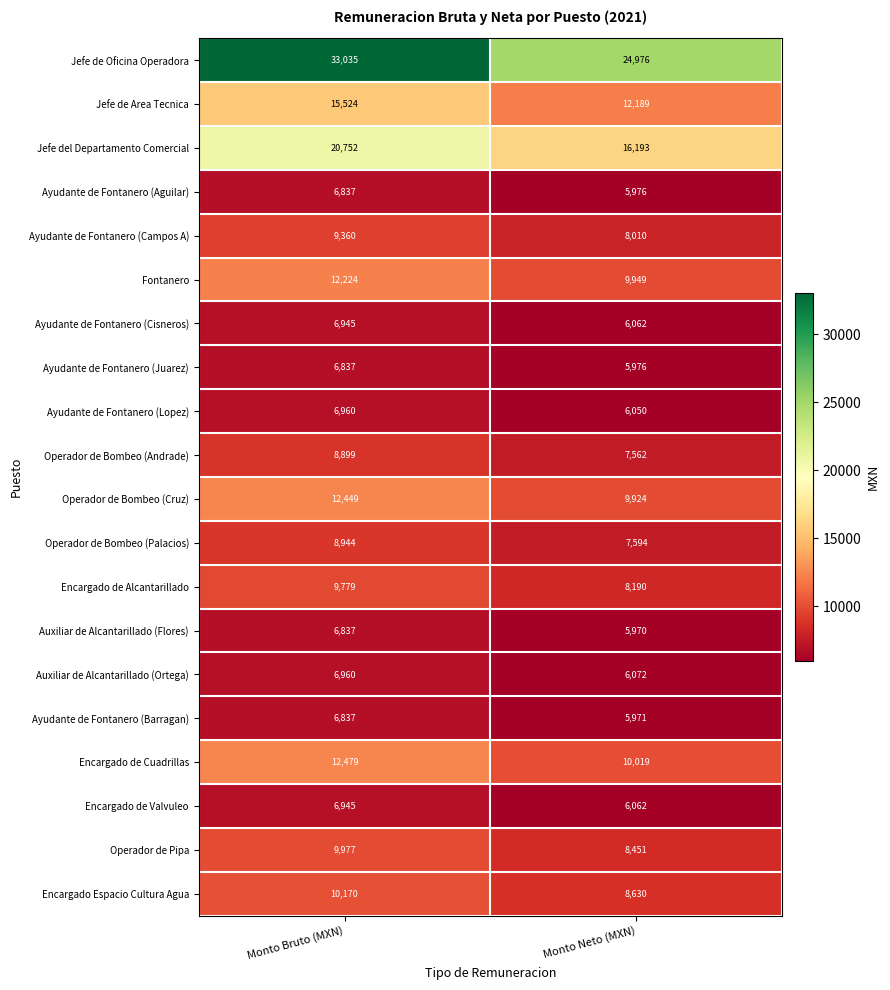

Rank the categories by Fontanero value from lowest to highest.

Monto Neto (MXN), Monto Bruto (MXN)